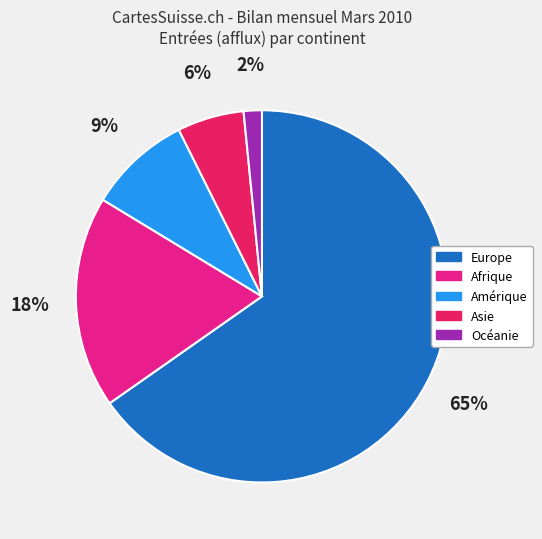

Is Océanie the majority of the pie?

No